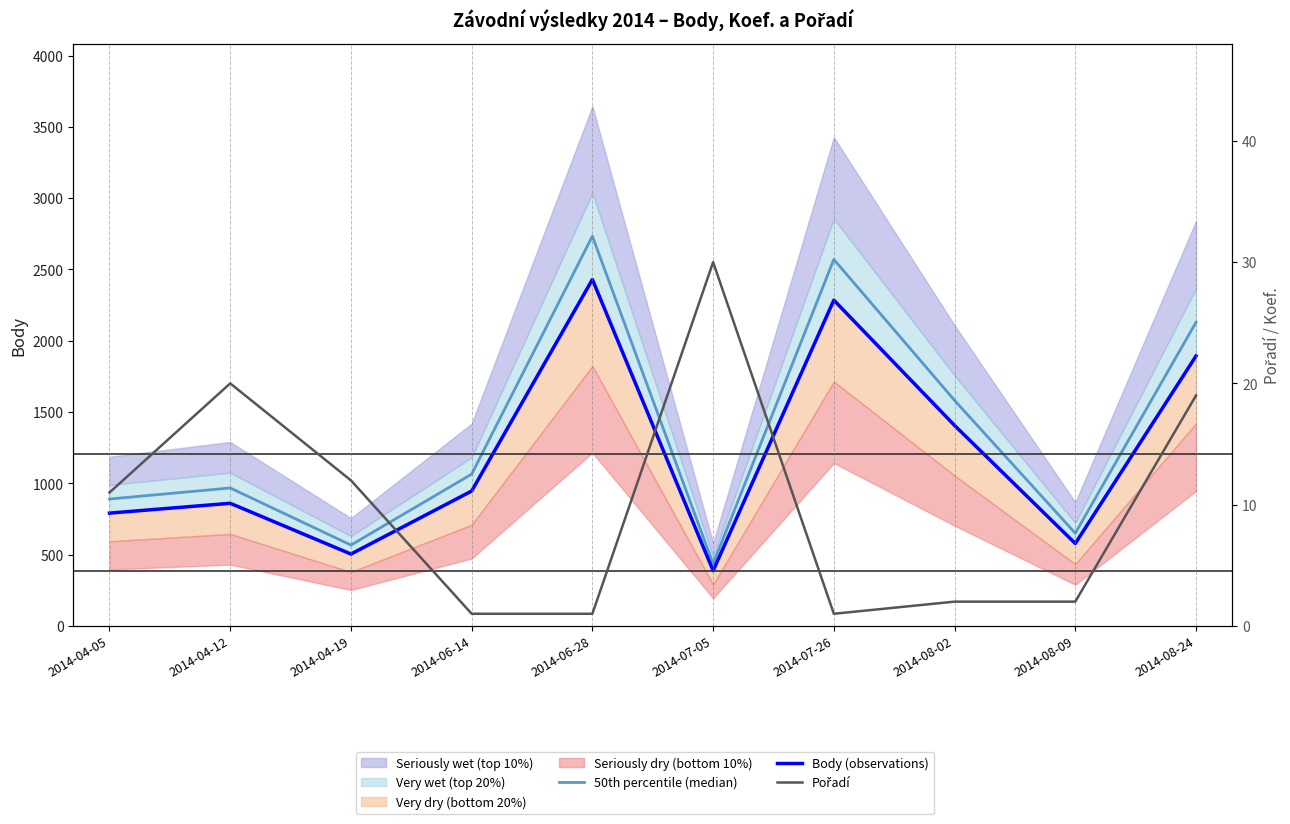

What is the value of the 50th percentile (median) point at the 4th from the left?

1064.2